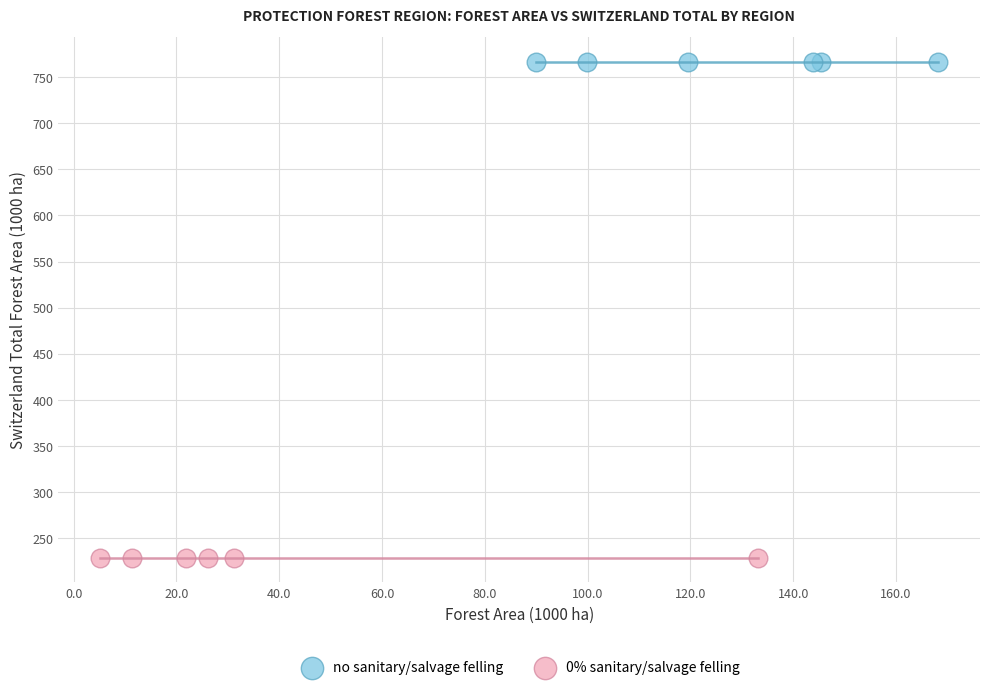

Which series contains the lowest Y value?

0% sanitary/salvage felling